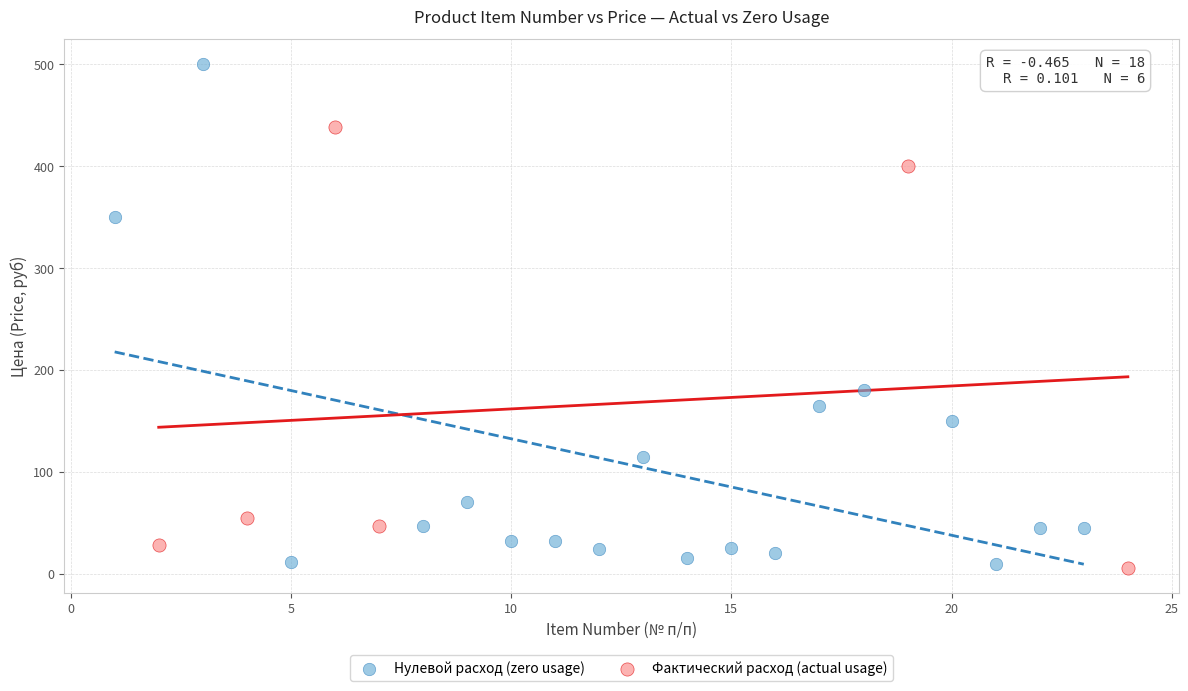

What are all the series names shown in the legend?

Нулевой расход (zero usage), Фактический расход (actual usage)